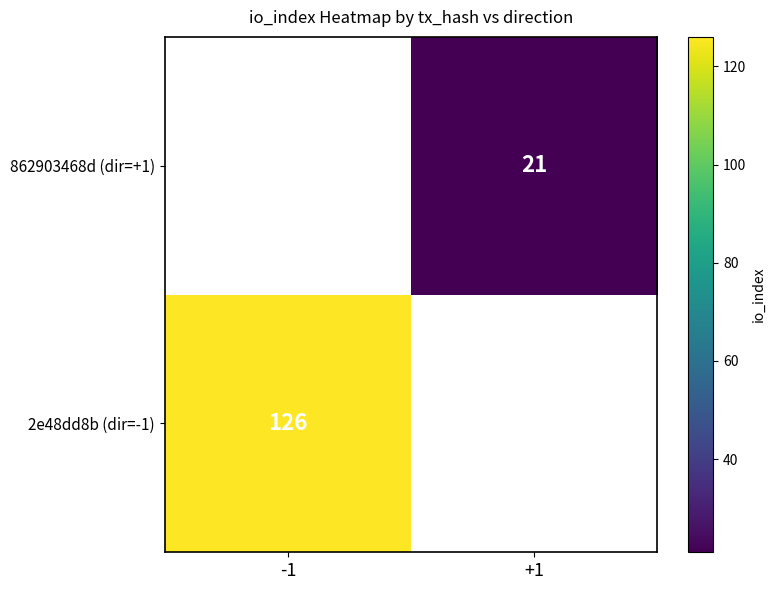

Which label corresponds to the largest value in the chart?

-1